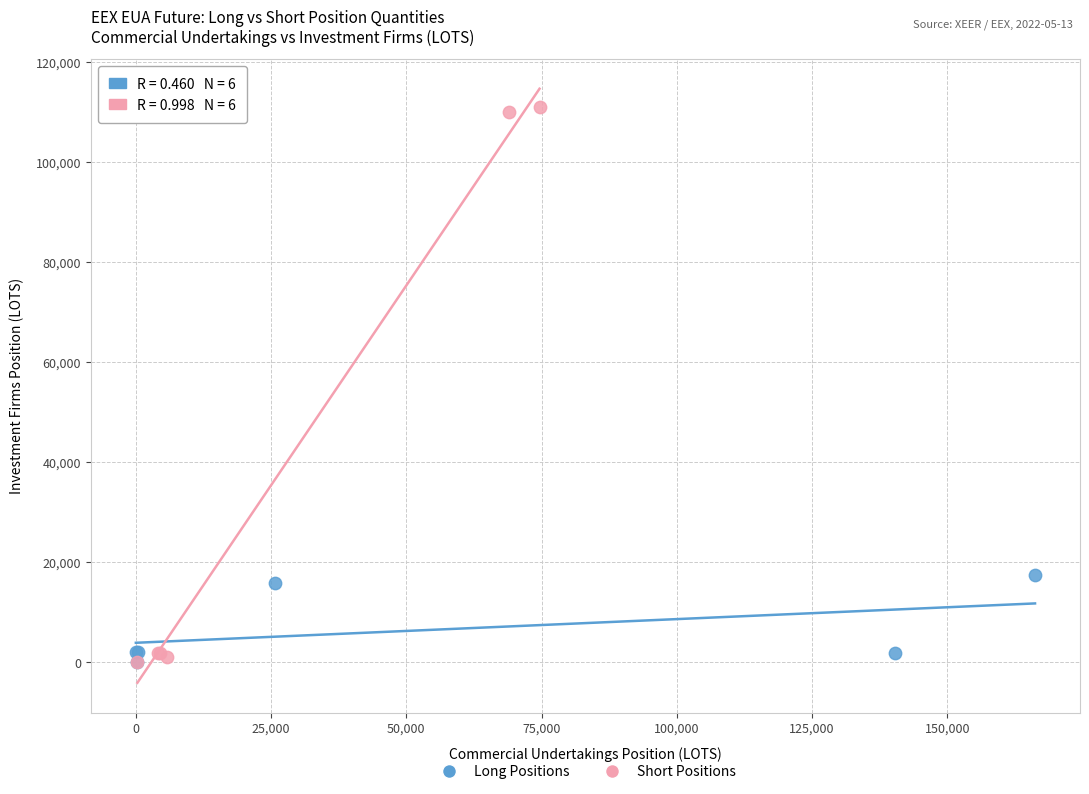

Which series has the largest Y range (max minus min)?

Short Positions